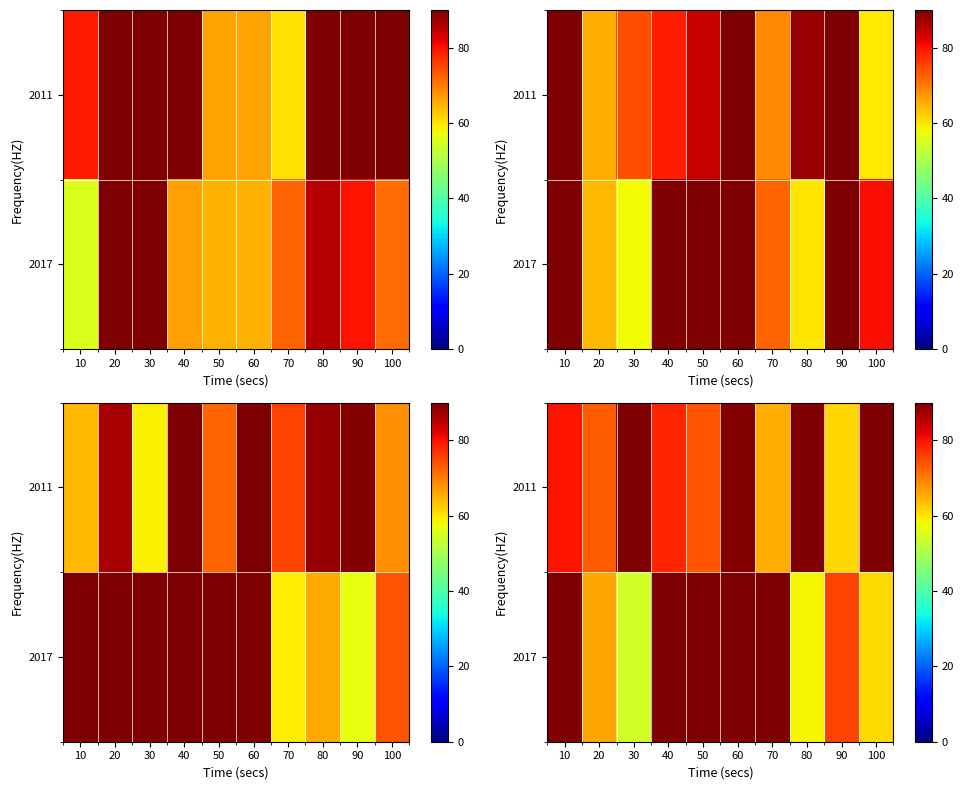

At how many categories does at least one series exceed 66?

10